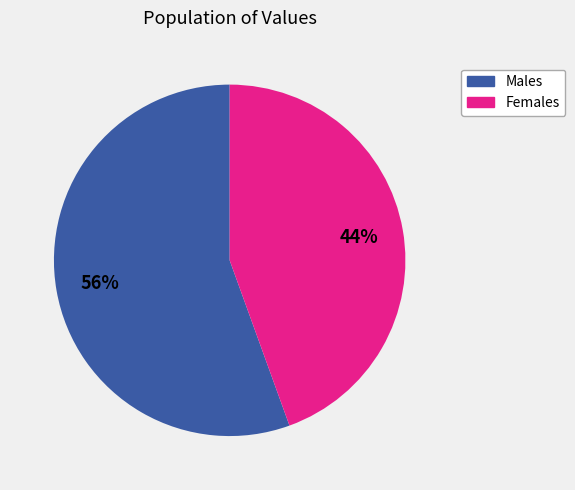

To the nearest percent, what is the average slice percentage?

50%